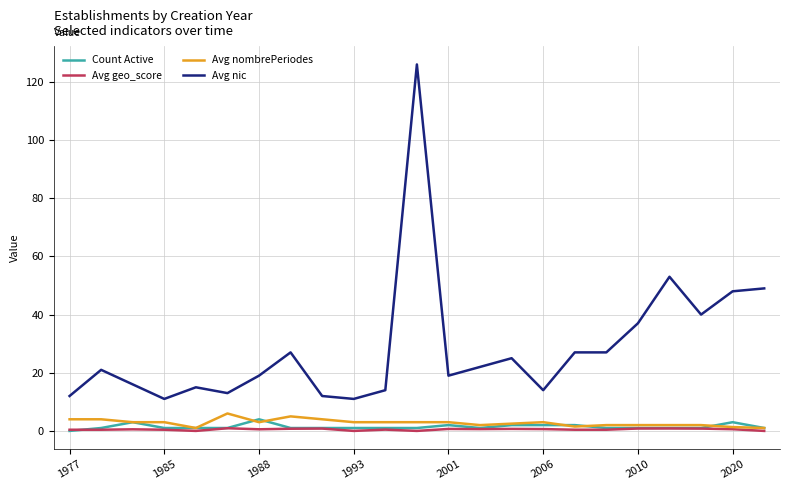

True or false: Avg geo_score and Avg nic intersect in this chart.

False